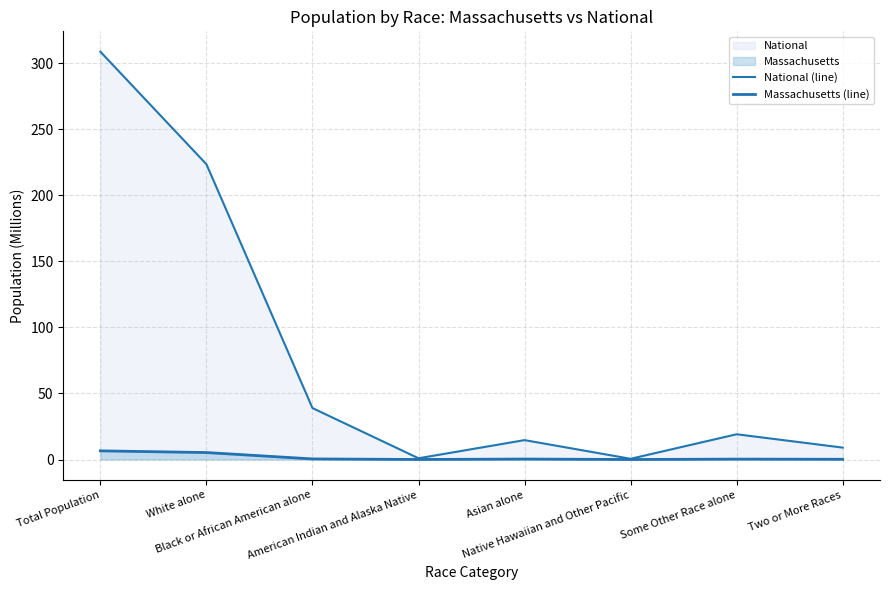

What is the difference between the highest and lowest values at American Indian and Alaska Native?

0.9